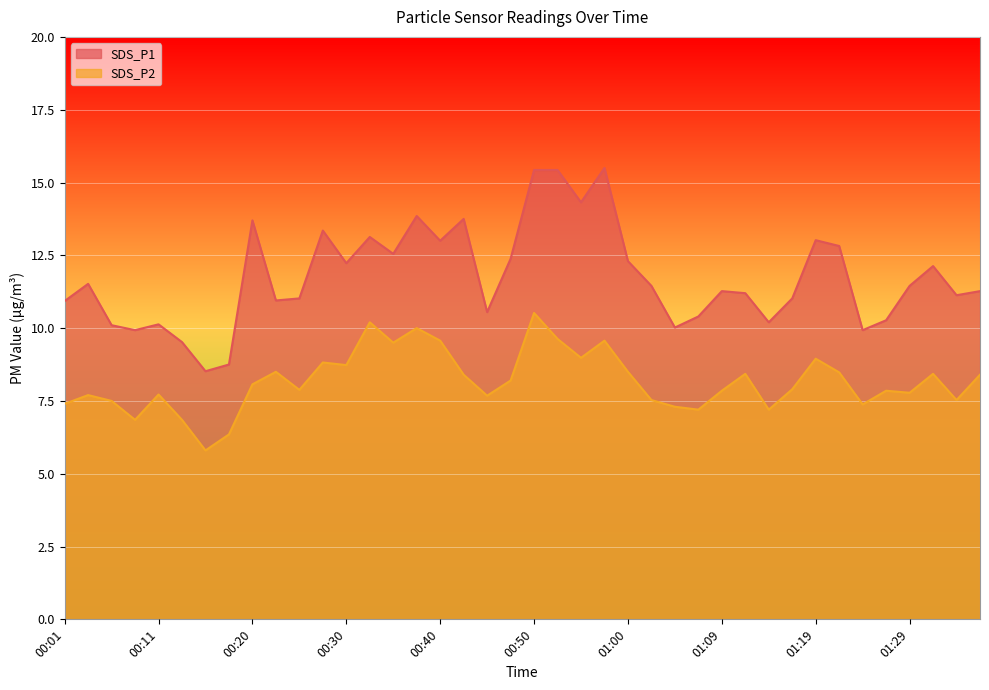

Which series has the largest total across all categories?

SDS_P1